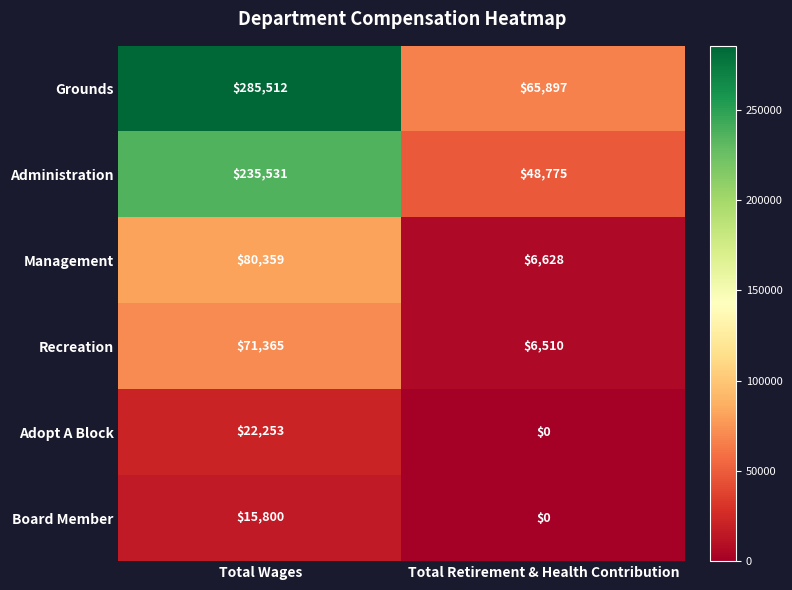

Which label corresponds to the smallest value in the chart?

Total Retirement & Health Contribution